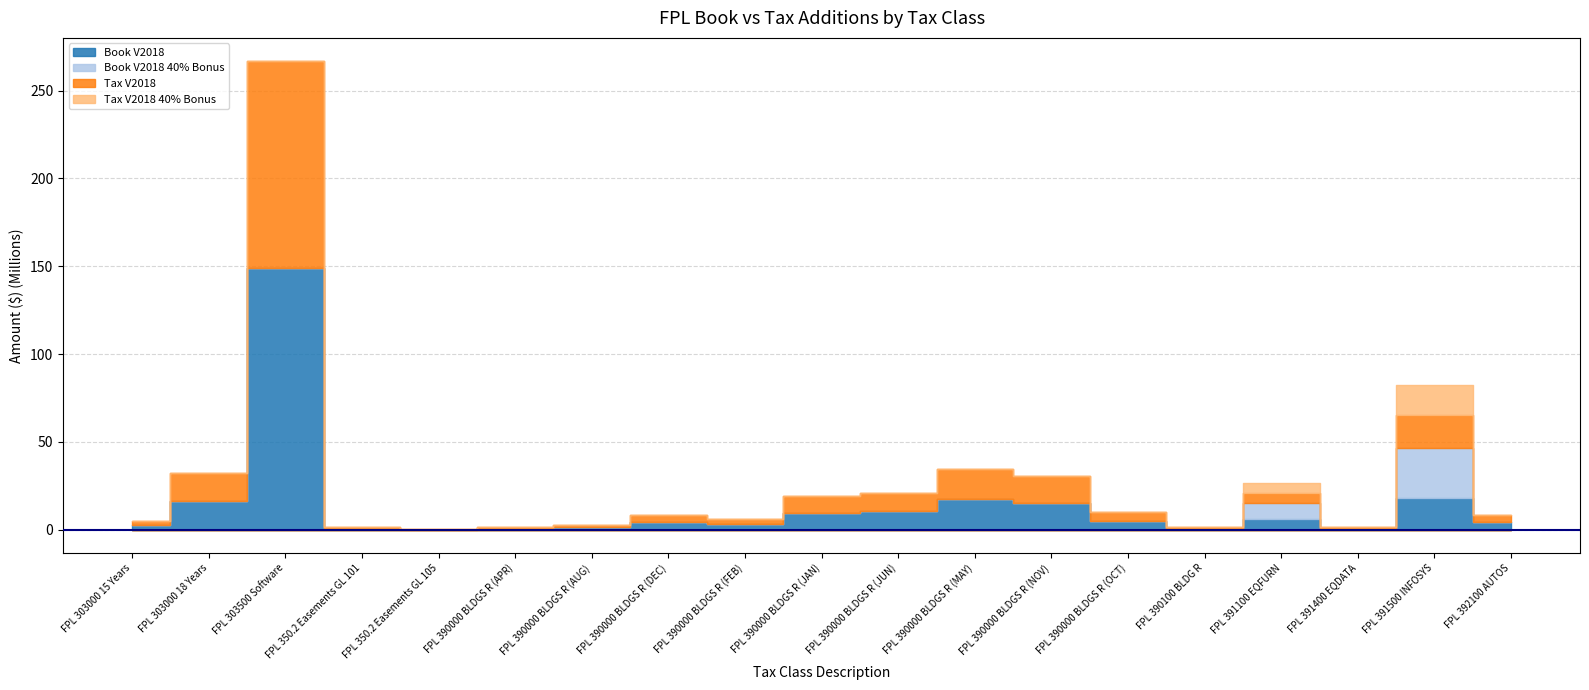

The value of Book V2018 40% Bonus at FPL 350.2 Easements GL 105 is -11128822.9. True or false?

False